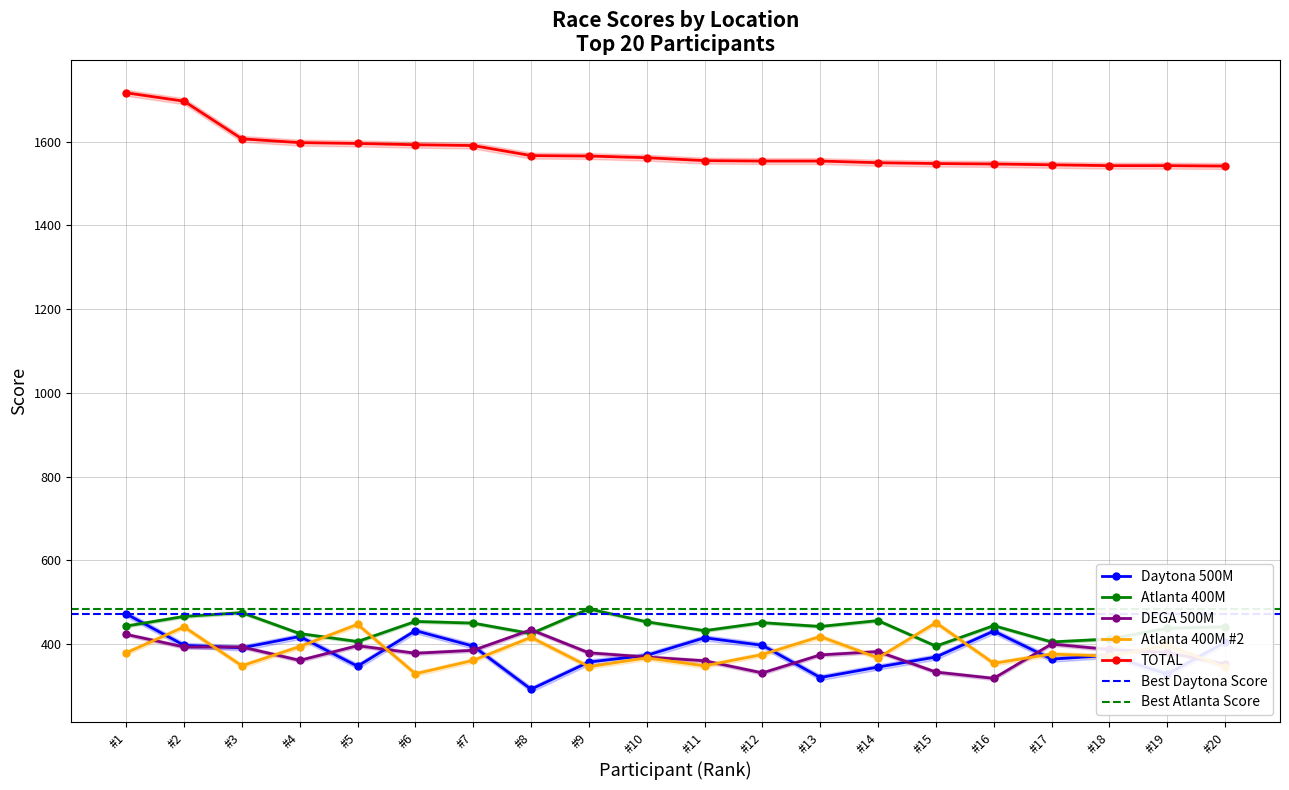

Which series ends up on top after the final intersection of DEGA 500M and Daytona 500M?

Daytona 500M